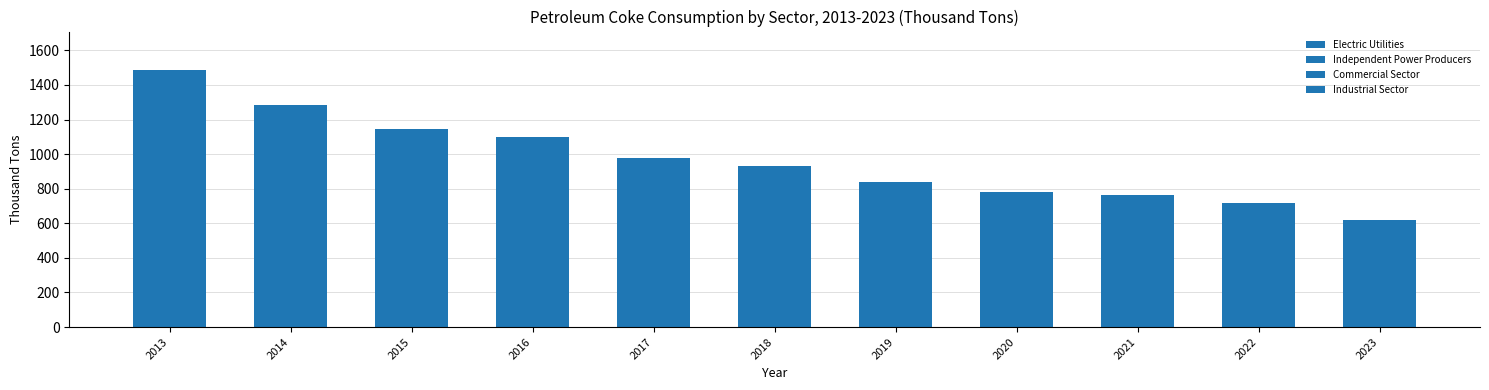

Are the bars horizontal?

No